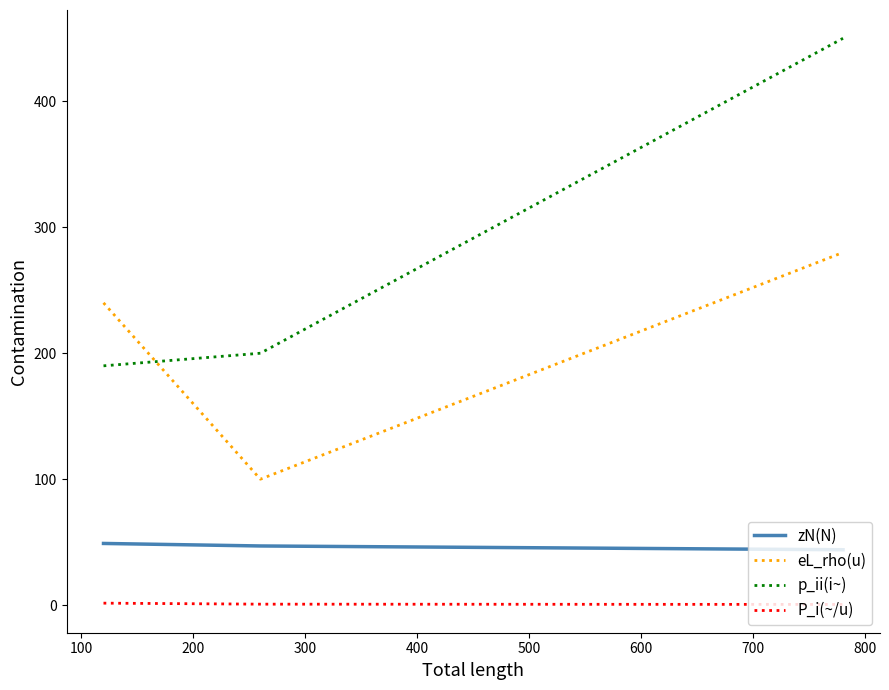

Which series has the widest spread of values?

p_ii(i~)